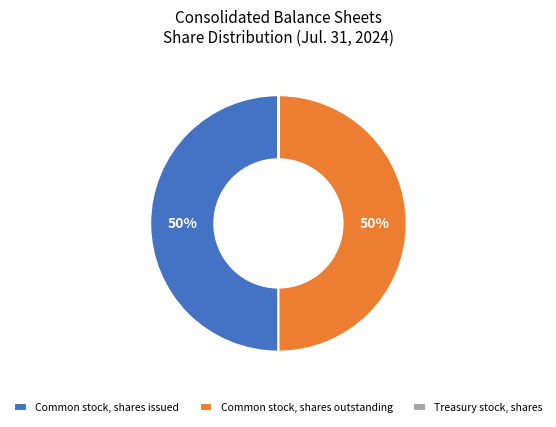

Approximately how many times larger is the value at Common stock, shares outstanding compared to Common stock, shares issued?

1.0